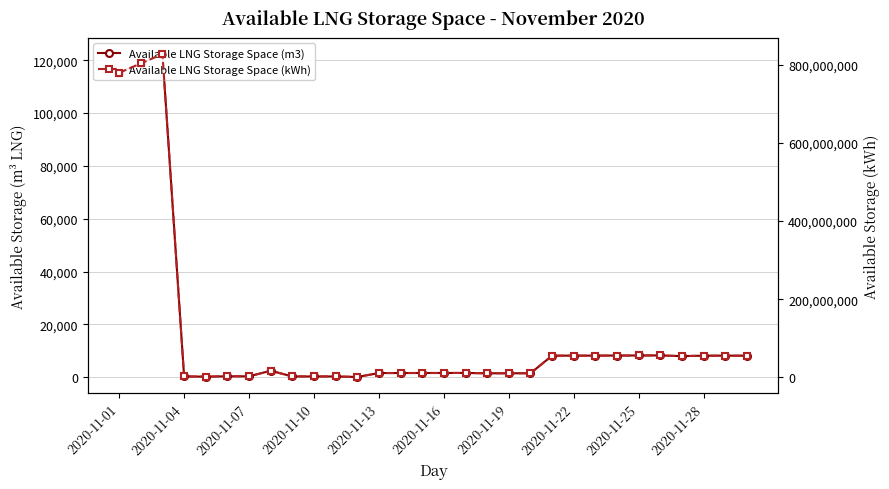

What is the minimum value shown in the chart?

95